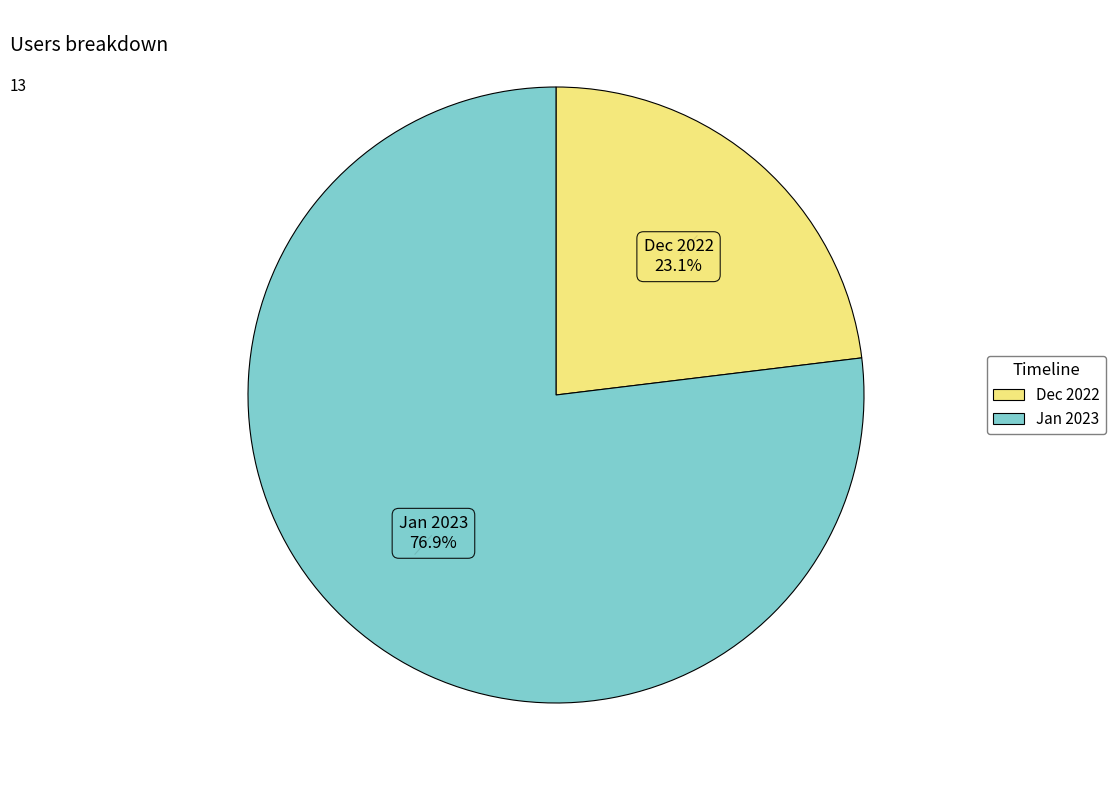

Does any single category account for the majority?

Yes